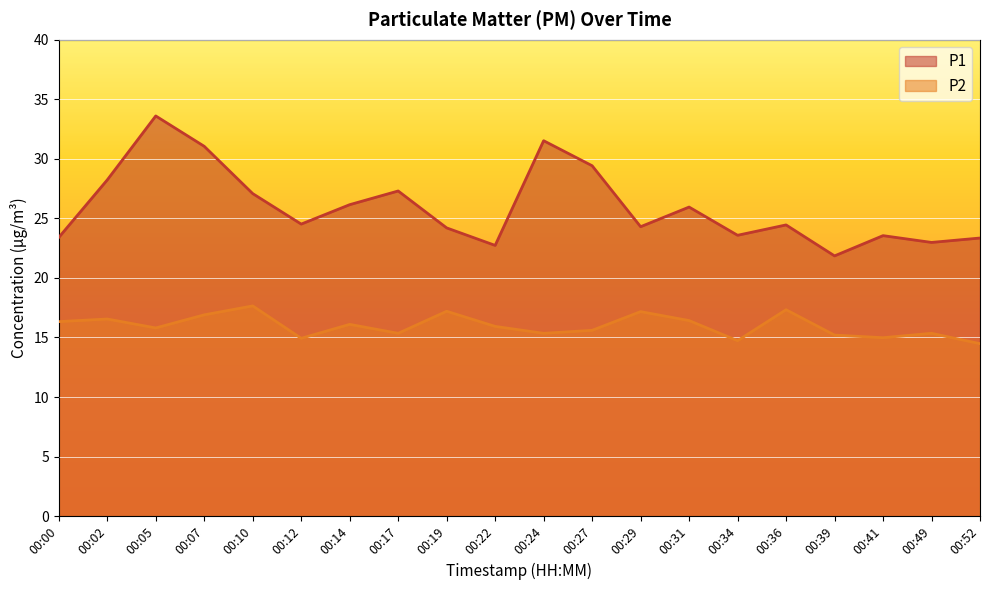

Reading left to right, extract all data points from this chart.

P1: 23.4	28.2	33.6	31.1	27.1	24.5	26.1	27.3	24.2	22.7	31.5	29.4	24.3	25.9	23.6	24.4	21.9	23.6	23.0	23.4
P2: 16.3	16.6	15.8	16.9	17.6	14.9	16.1	15.3	17.2	15.9	15.3	15.6	17.2	16.4	14.7	17.3	15.2	15.0	15.3	14.5